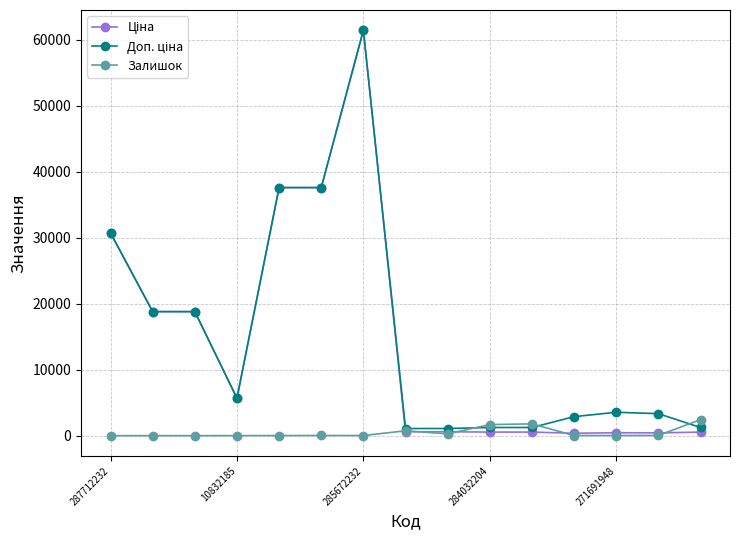

What is the maximum value shown in the chart?

61434.3